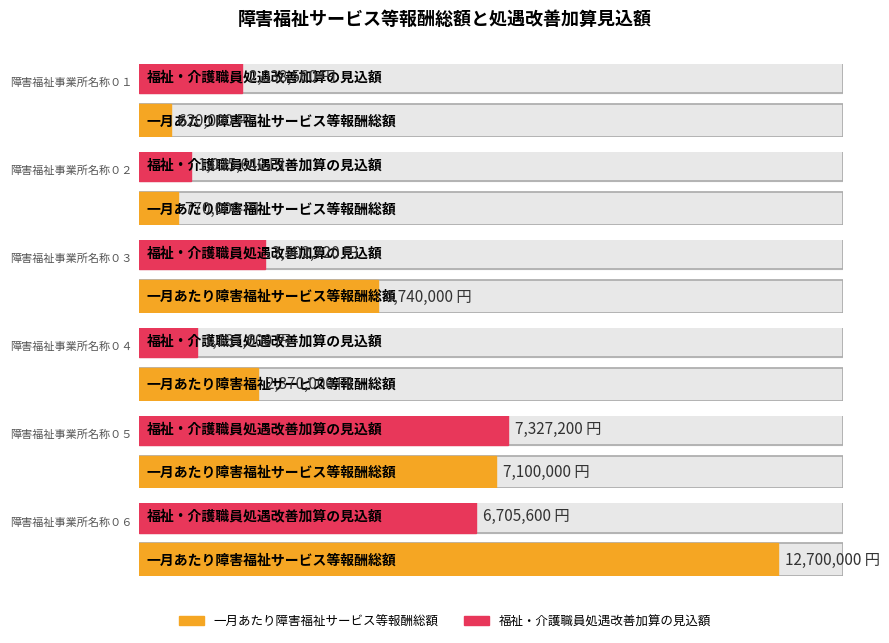

Which has a higher value, 障害福祉事業所名称０１ or 障害福祉事業所名称０４?

障害福祉事業所名称０４